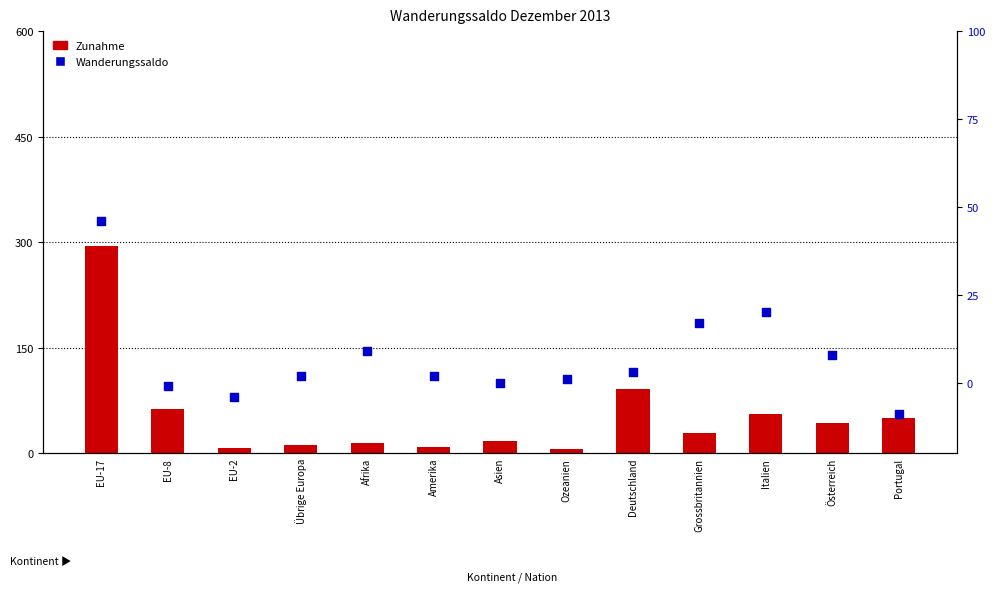

At how many categories does at least one series exceed 273?

1